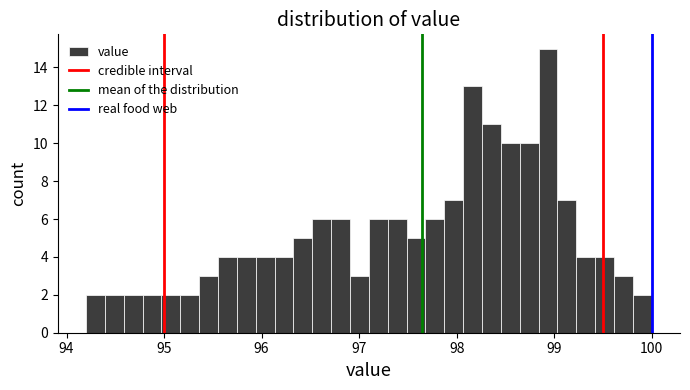

Read against the x-axis, roughly where is the centre of the tallest bar?

98.9